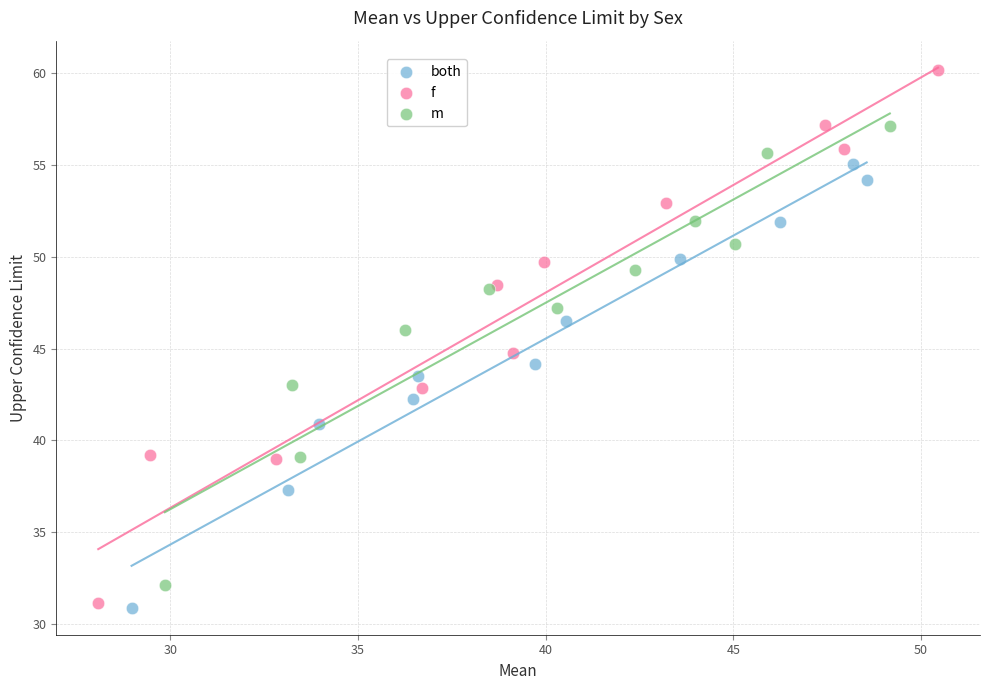

Which series has the widest spread of Y values?

f